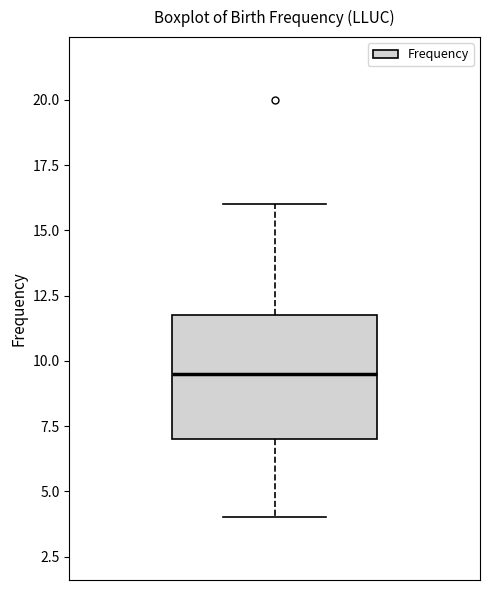

Read this box plot against the y-axis: the position of the median line, the range covered by the box, and the ends of both whiskers. The values are not printed on the chart, so give them approximately, as read against the axis.

median 9.5, box 7.0 to 12.0, whiskers 4.0 to 16.0